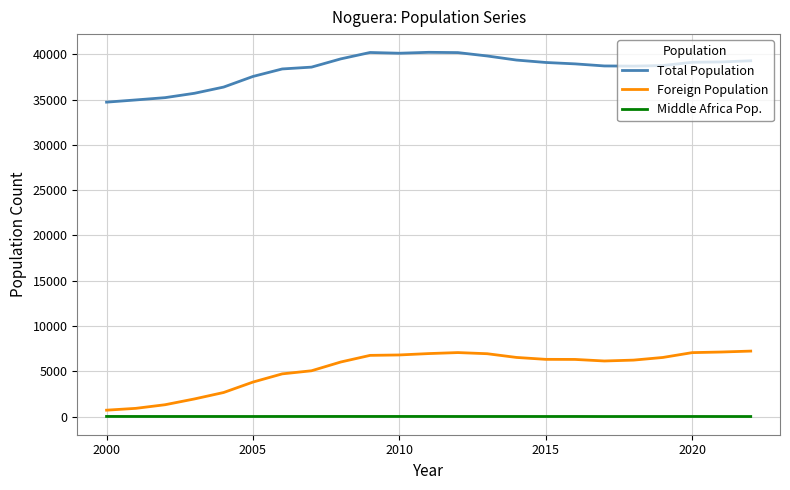

What is the highest value of the Total Population series?

40231